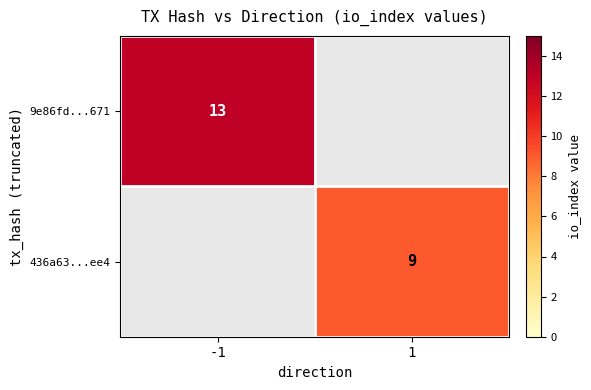

The 436a63...ee4 series shows 16 at 1. True or false?

False